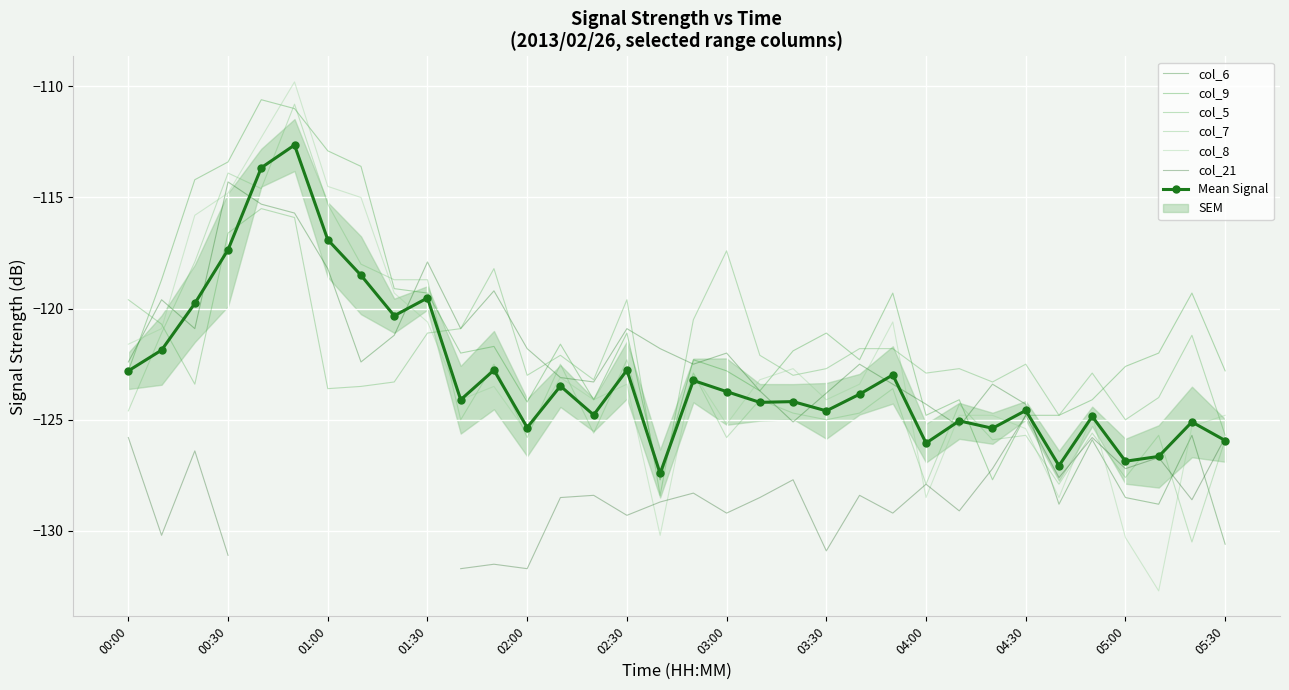

The col_6 series shows -175.7 at 03:00. True or false?

False